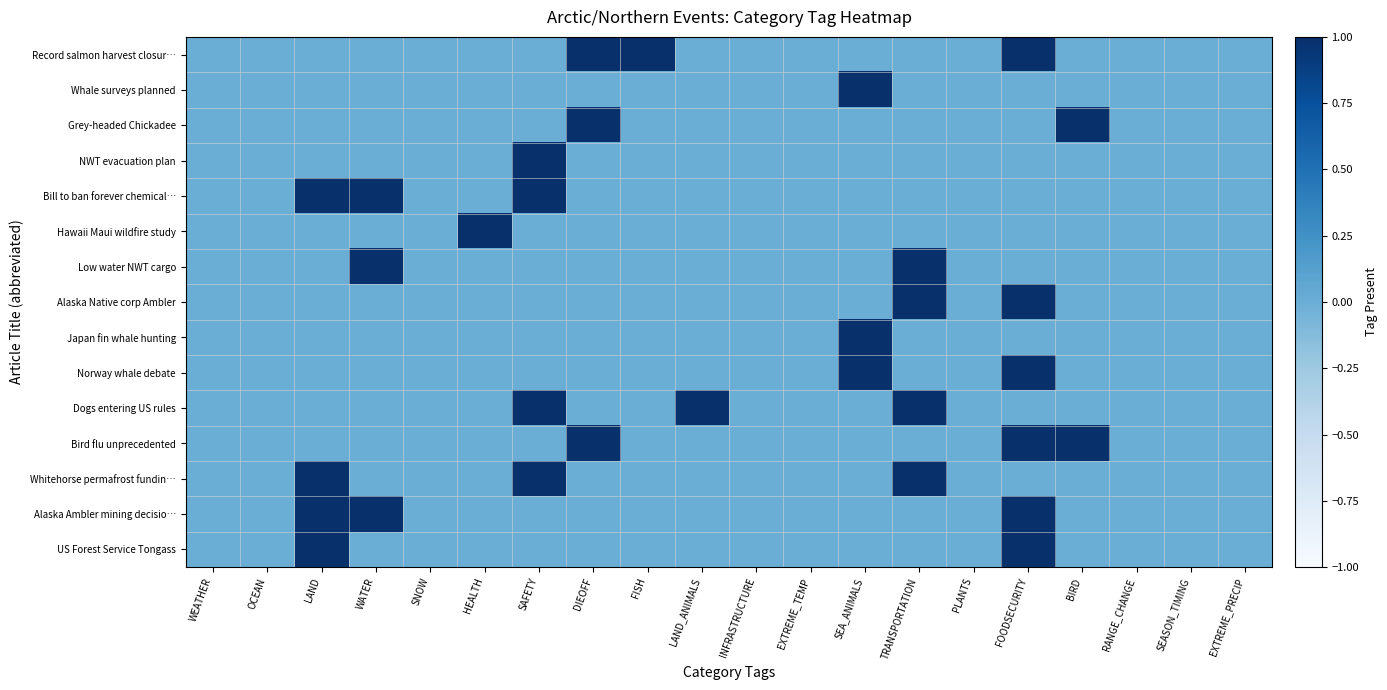

Between OCEAN and INFRASTRUCTURE, which is larger?

OCEAN